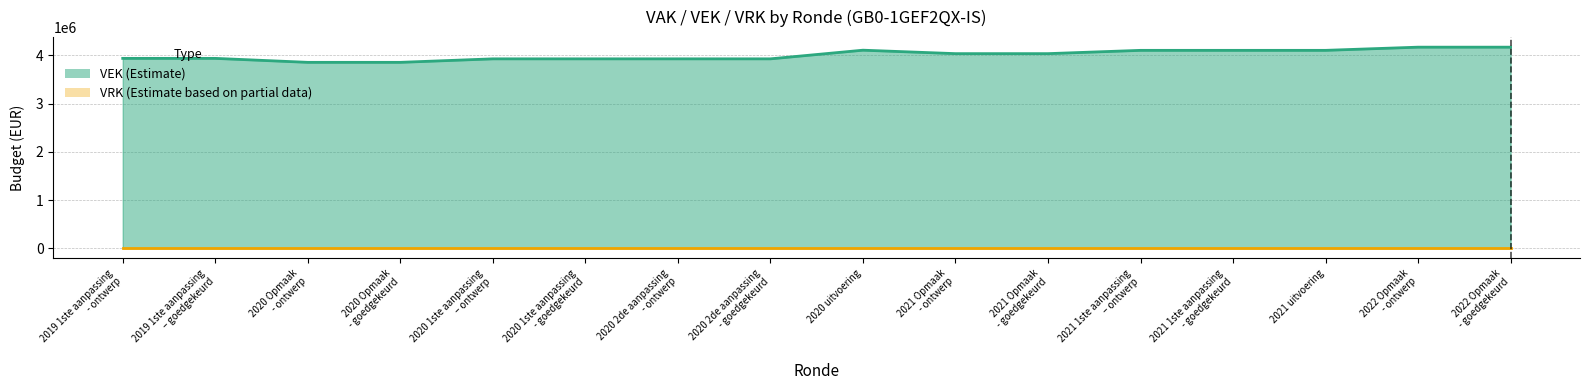

True or false: there are more than 0 points higher than both neighbors.

True